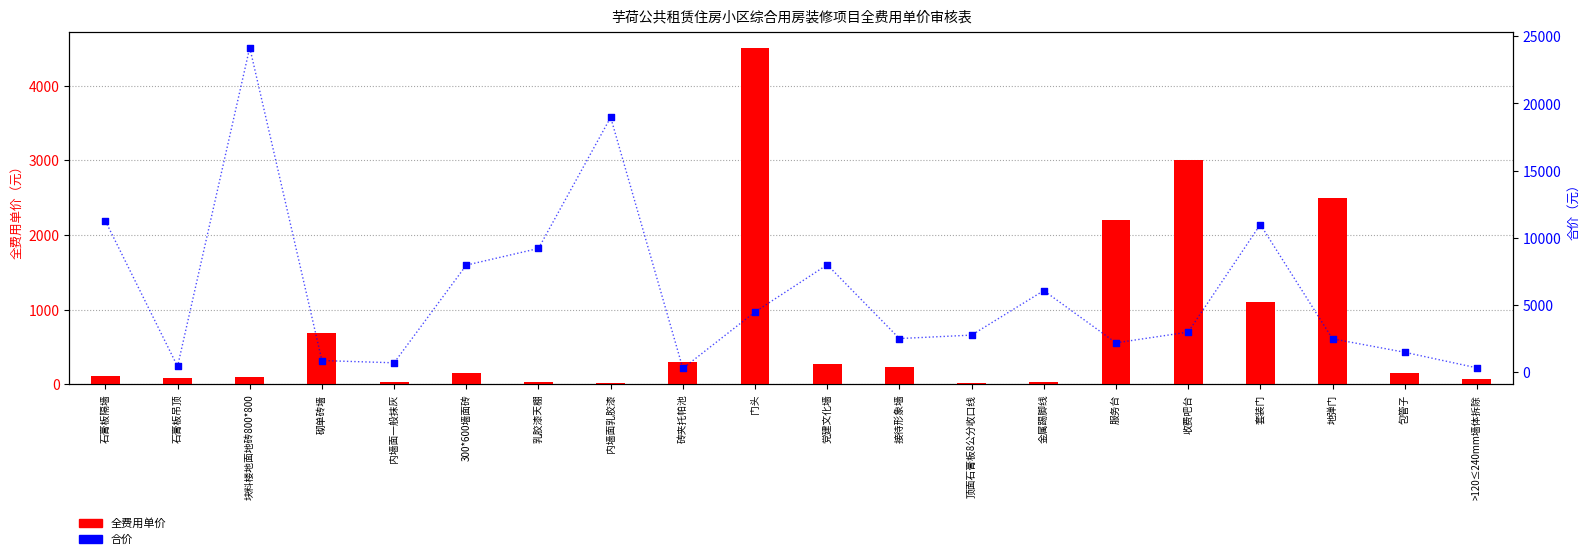

At which category is the sum across all series the highest?

块料楼地面地砖800*800